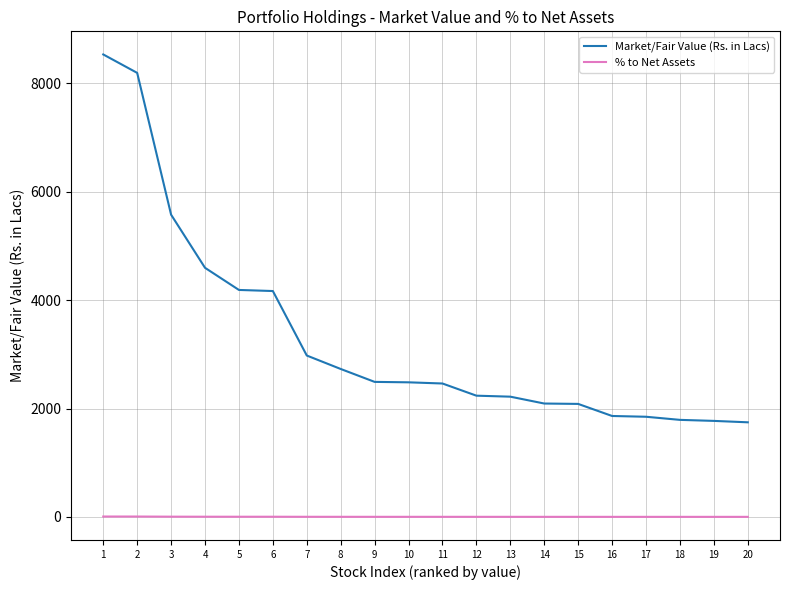

Which series has the largest total across all categories?

Market/Fair Value (Rs. in Lacs)